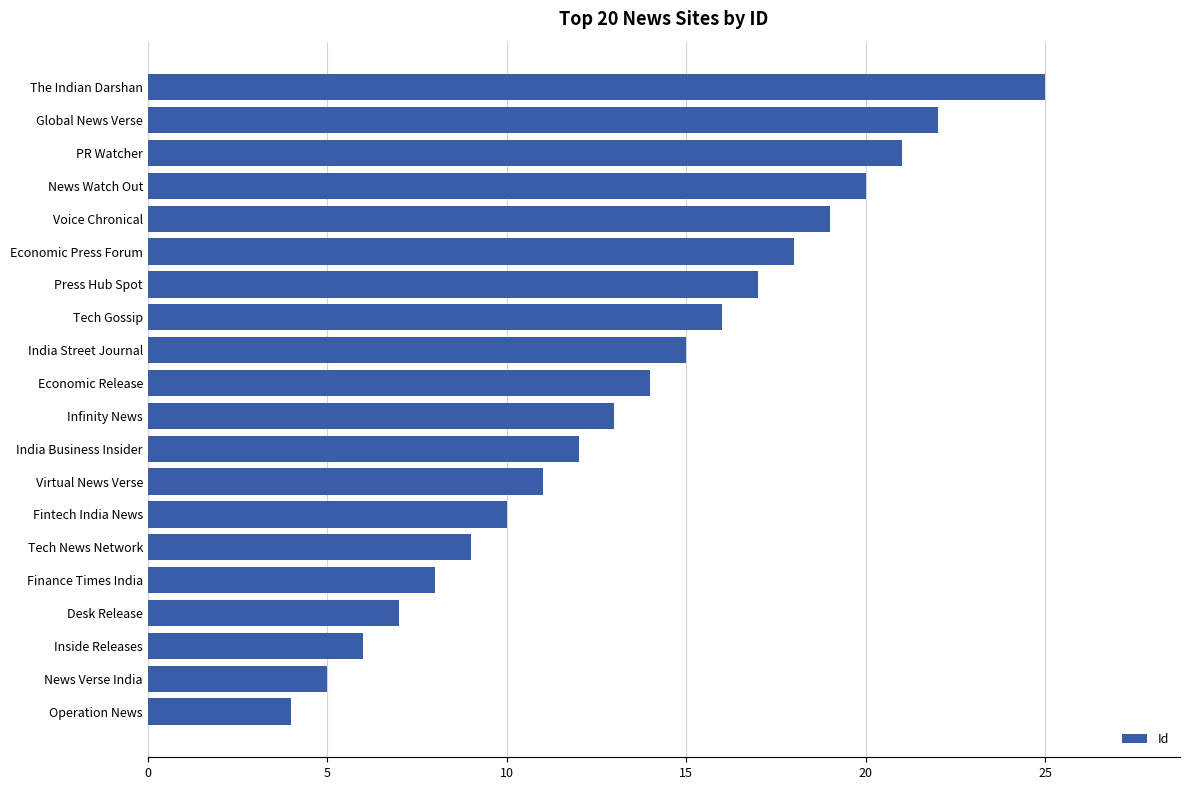

The value at The Indian Darshan is 25. True or false?

True